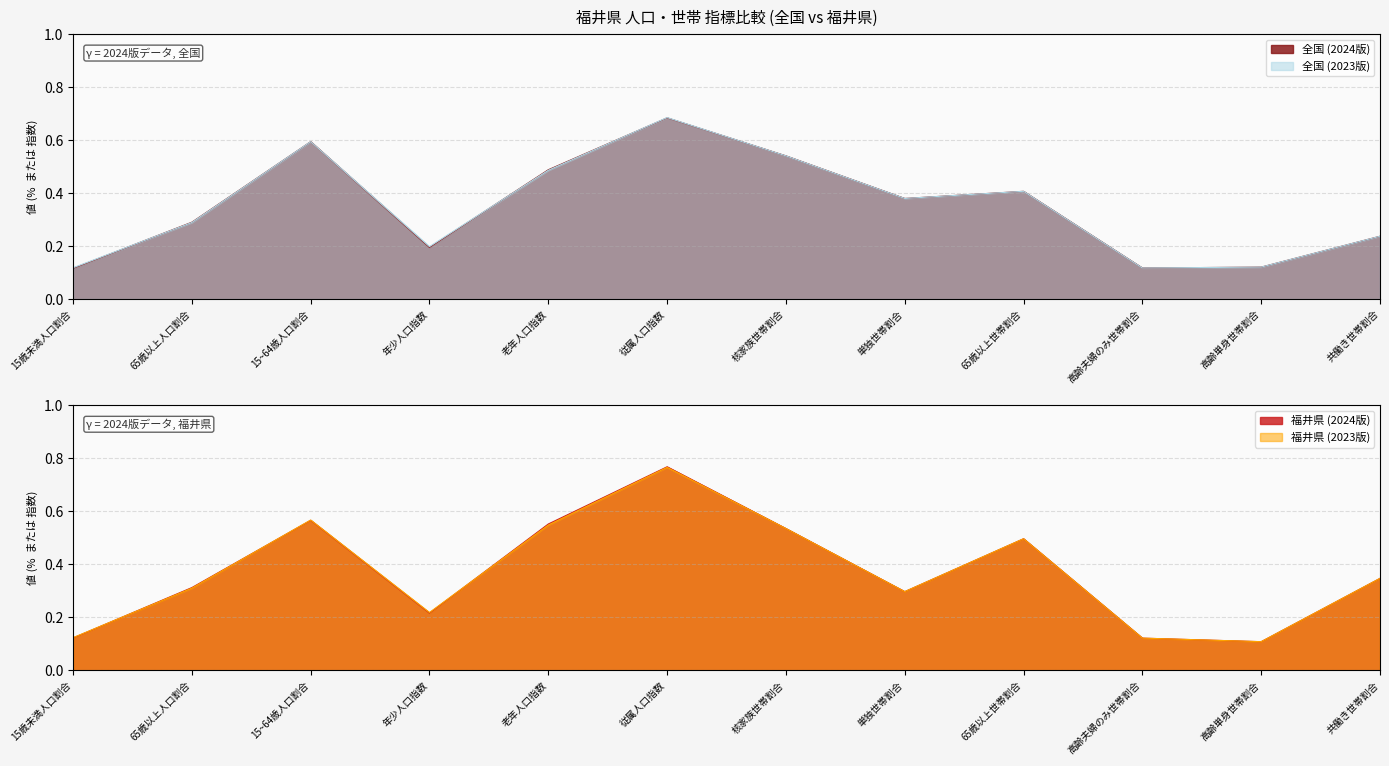

True or false: 全国 (2023版) has a value of 0.6 at 65歳以上世帯割合.

False